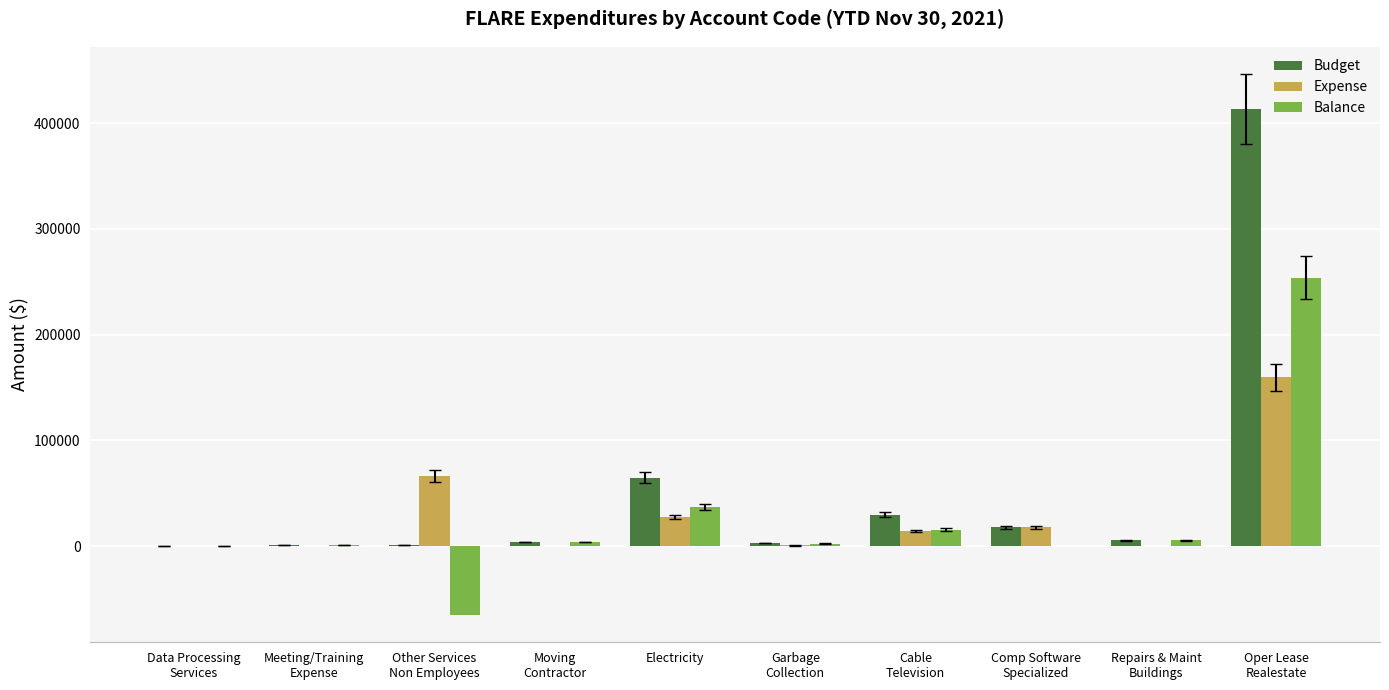

At which label is Balance closest to 94377?

Electricity